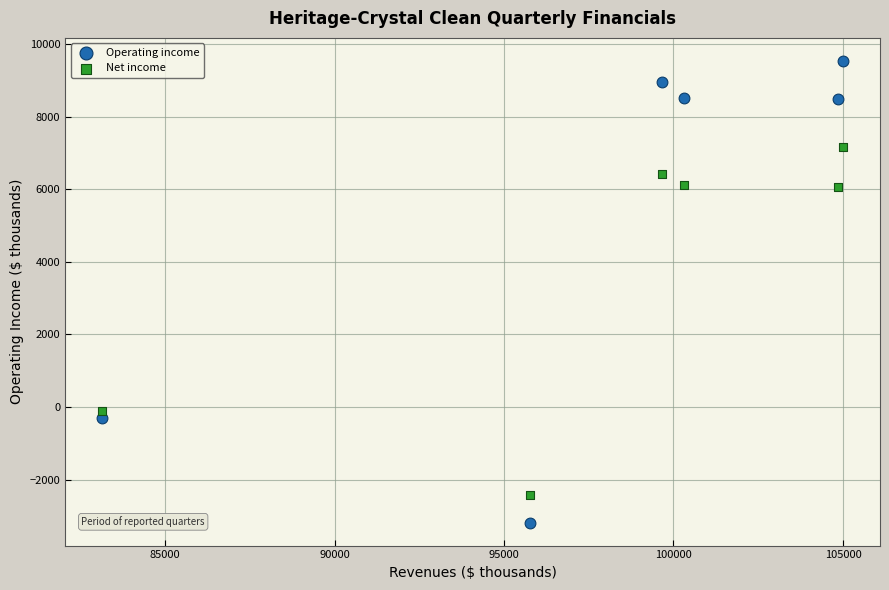

Which series contains the lowest Y value?

Operating income